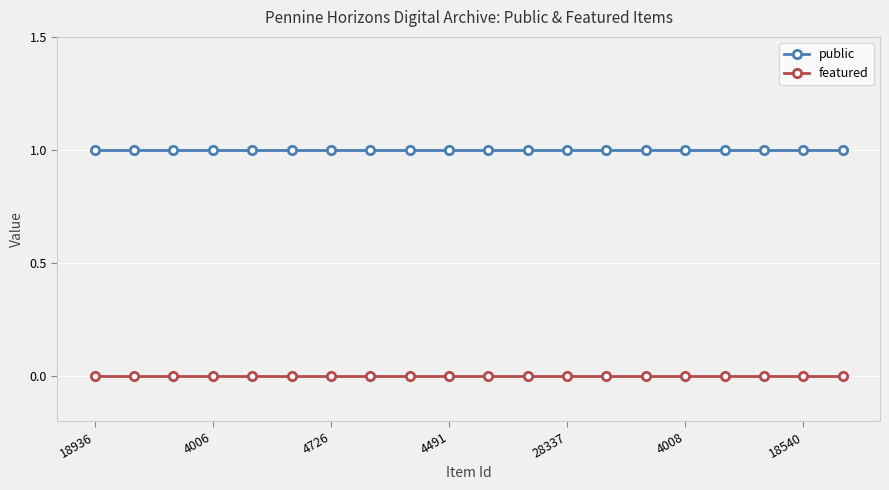

True or false: public and featured cross at least once.

False